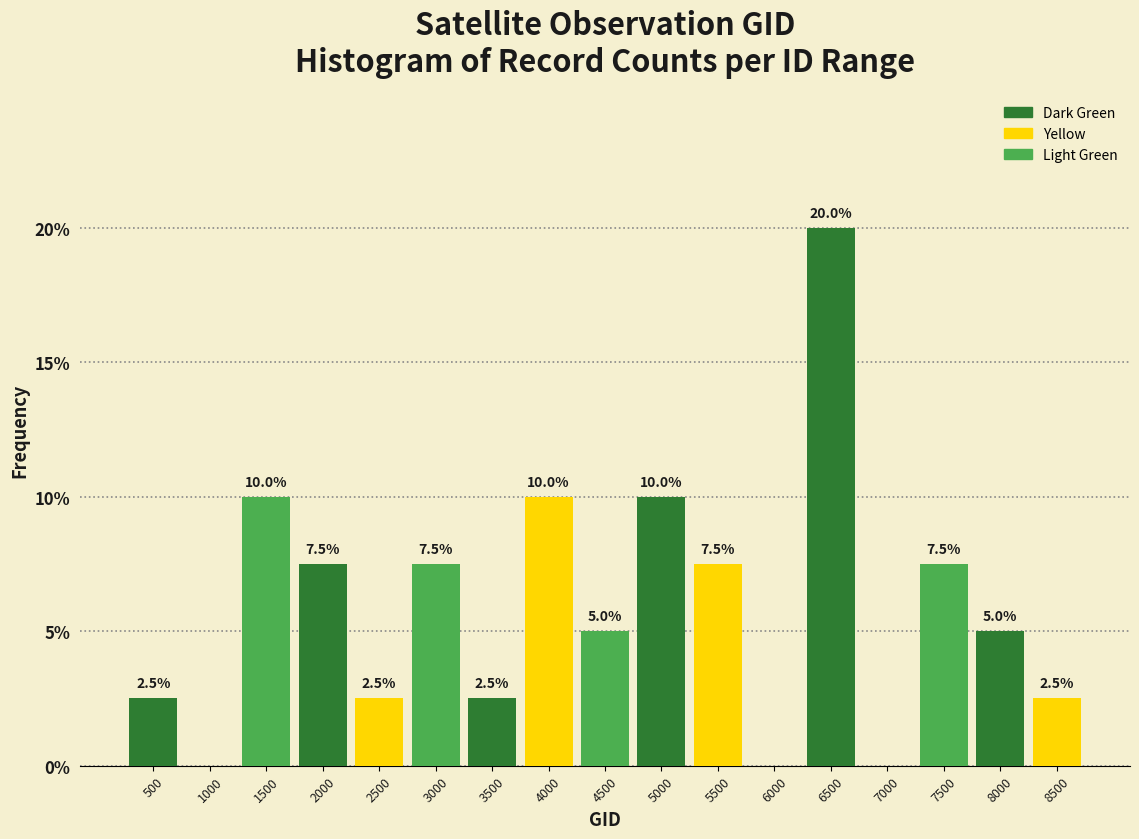

Reading right to left, transcribe all the data shown in this chart.

8500=2.5	8000=5.0	7500=7.5	7000=0.0	6500=20.0	6000=0.0	5500=7.5	5000=10.0	4500=5.0	4000=10.0	3500=2.5	3000=7.5	2500=2.5	2000=7.5	1500=10.0	1000=0.0	500=2.5